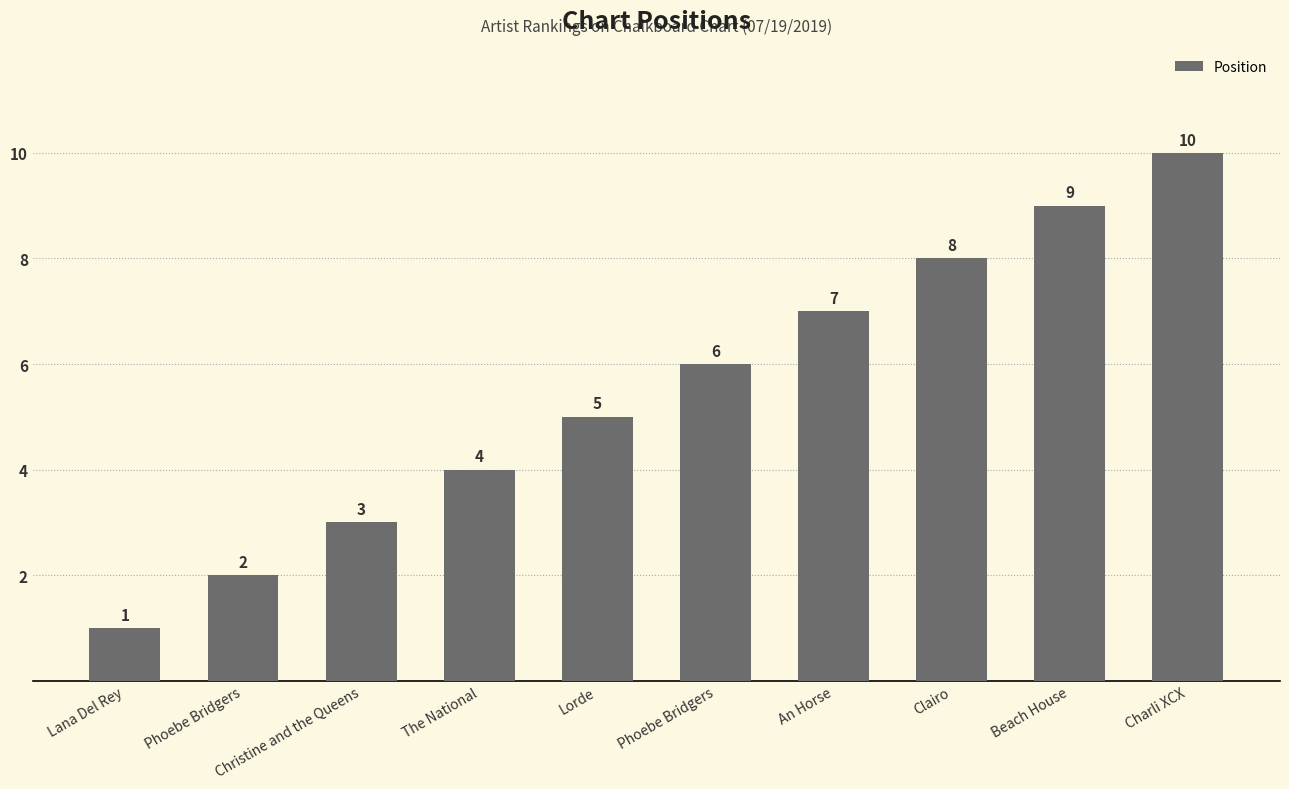

Where does the data first go above 6?

An Horse